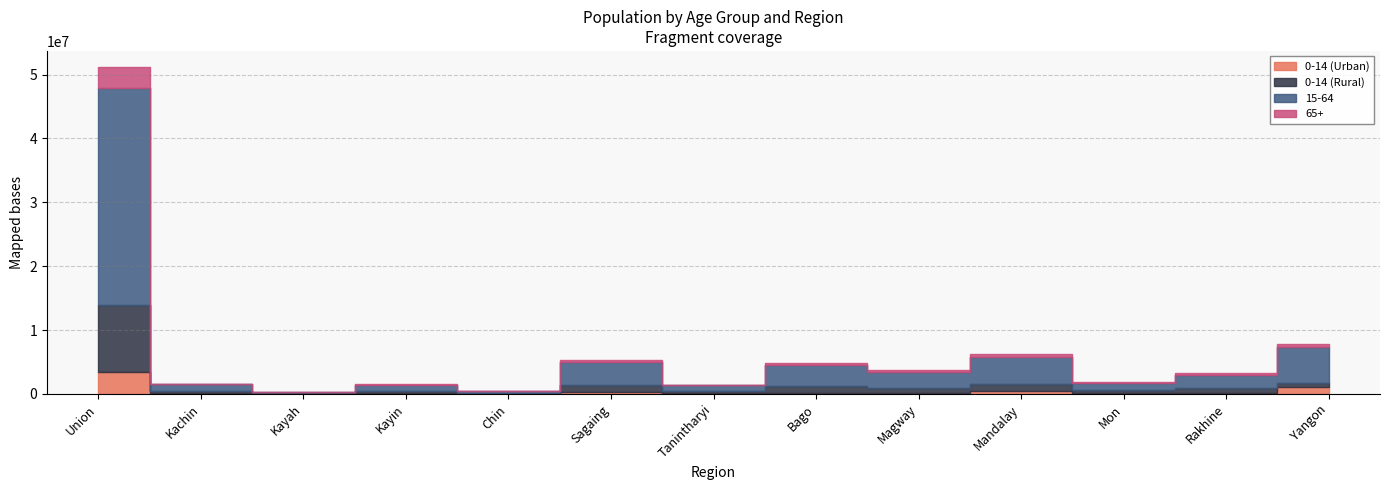

What is the label of the 5th point from the right?

Magway